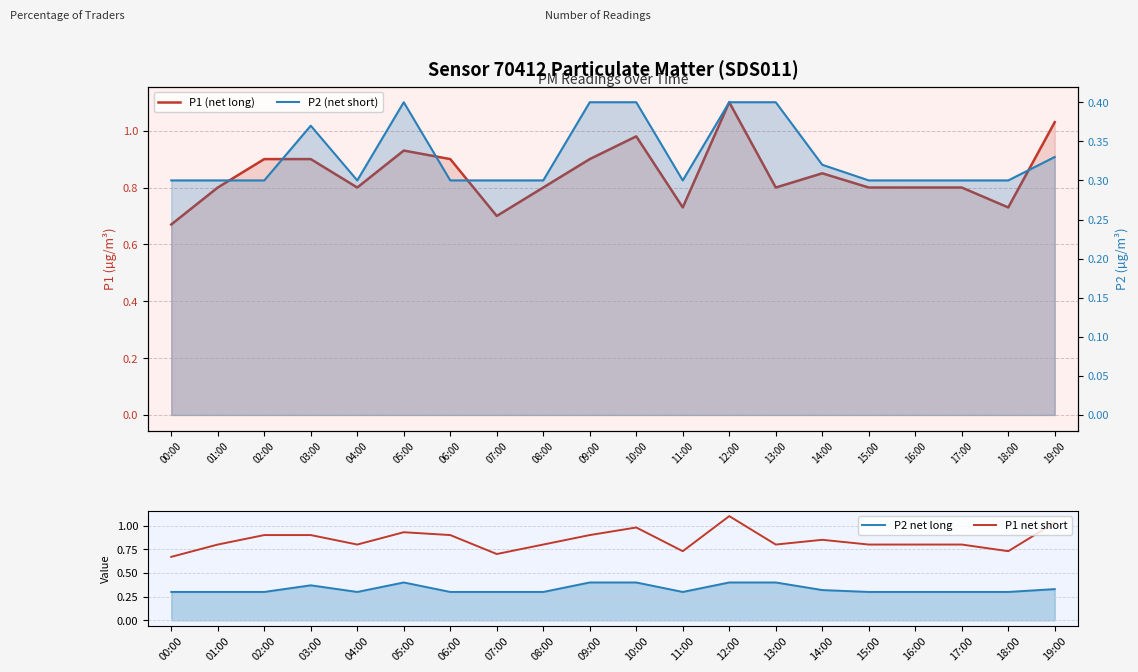

How many lines are shown in the chart?

4